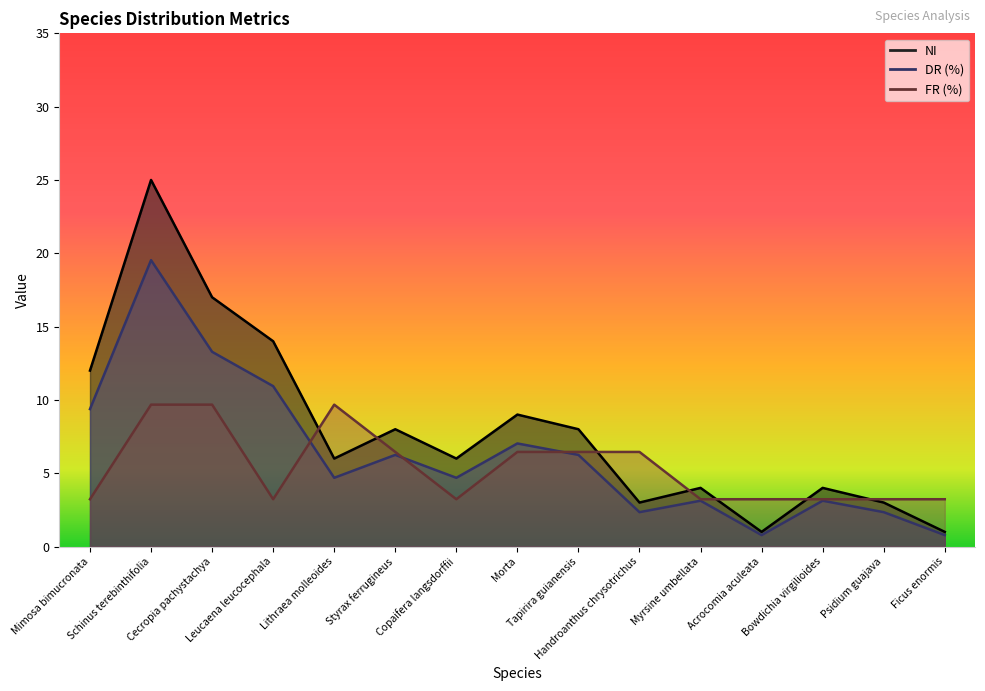

What is the total value across all series at Myrsine umbellata?

10.4